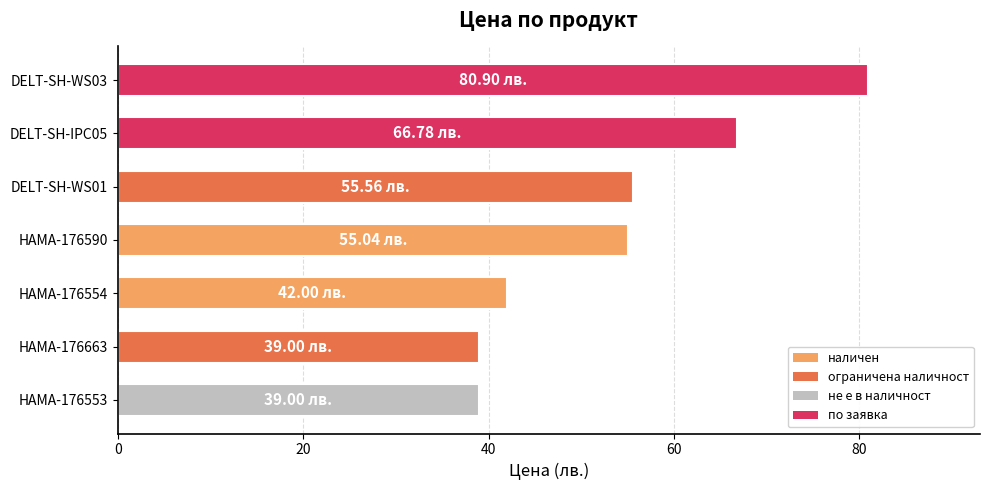

What is the change in value from HAMA-176553 to DELT-SH-IPC05?

+27.8